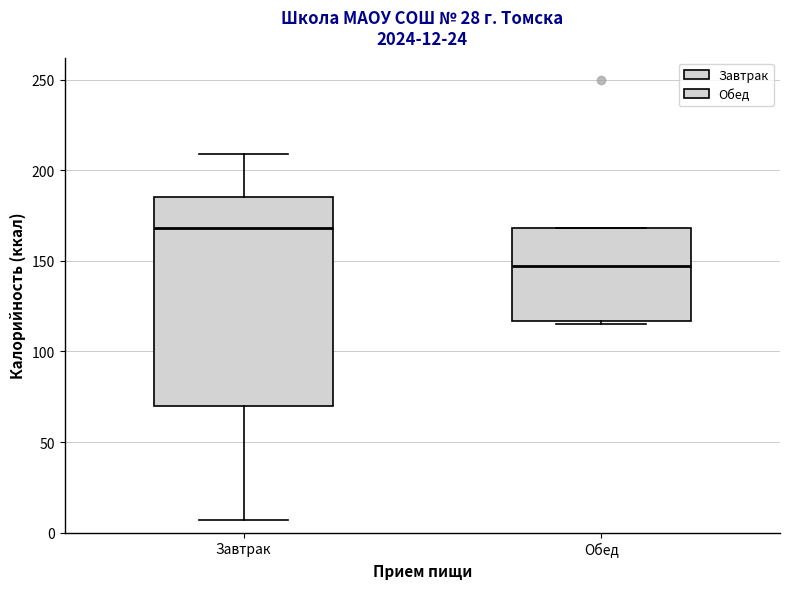

Which box is the tallest, from its lower edge to its upper edge?

Завтрак